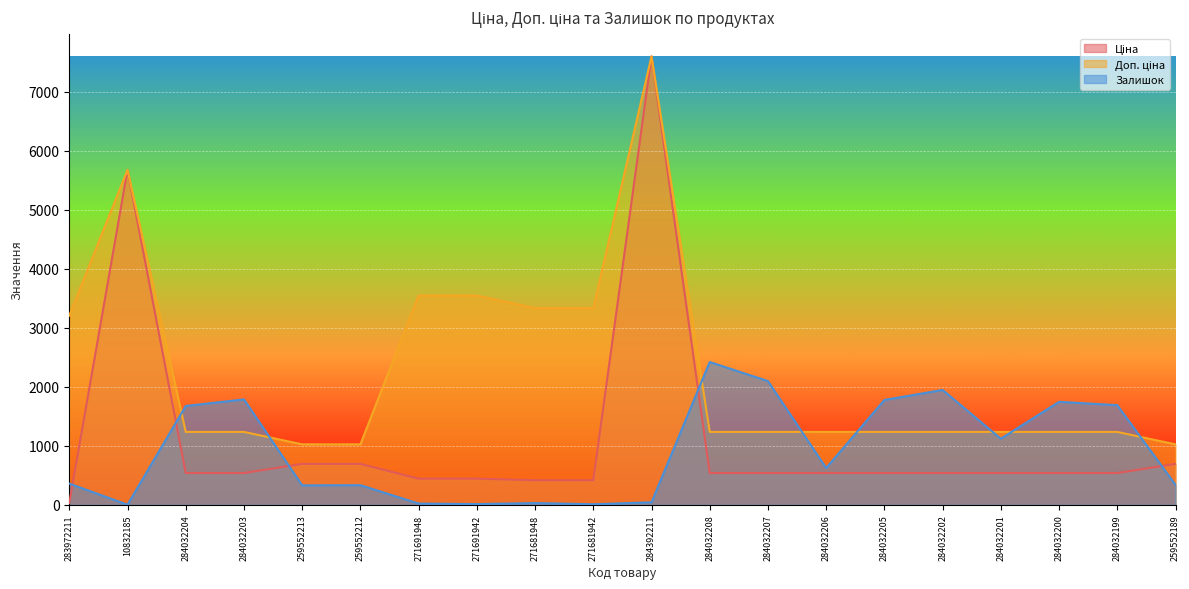

At which label is Доп. ціна closest to 4310?

271691948